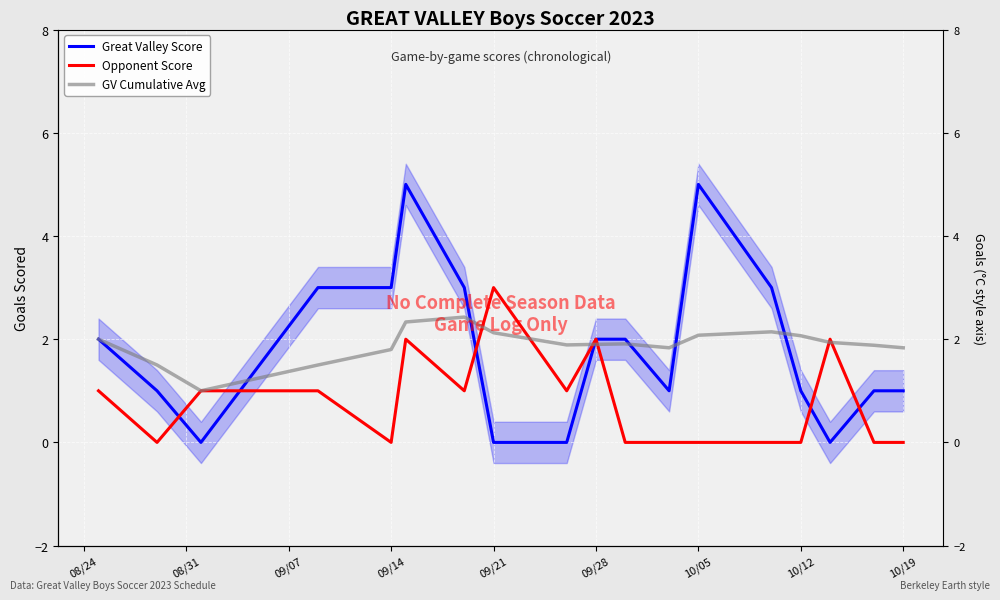

Count the number of categories in the chart.

18